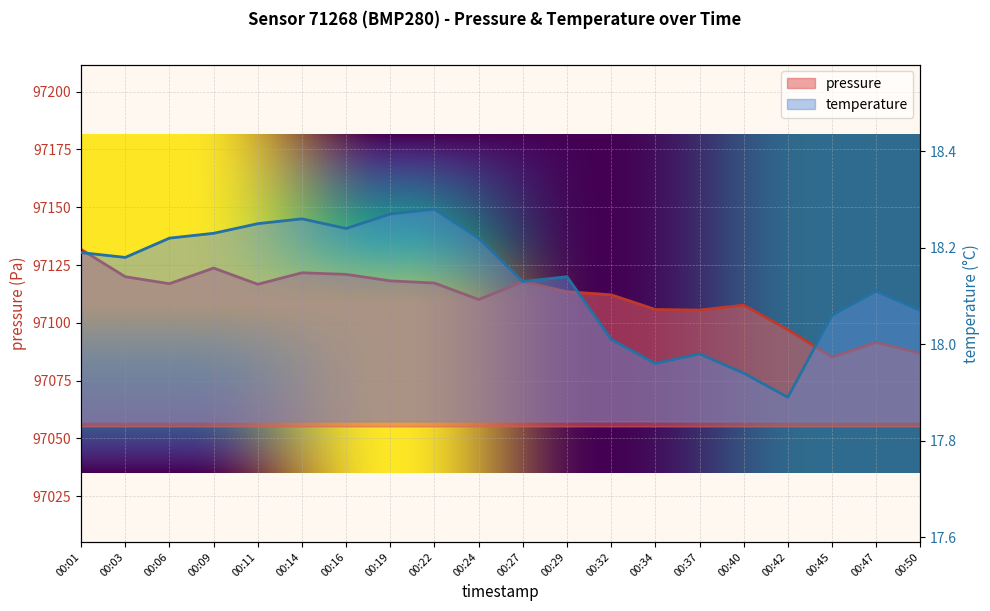

Reading left to right, transcribe all the data shown in this chart.

pressure: 97131.8	97119.9	97116.9	97123.7	97116.7	97121.7	97121.0	97118.2	97117.2	97110.1	97117.8	97113.5	97112.1	97105.8	97105.5	97107.7	97097.0	97085.2	97091.6	97086.8
temperature: 18.2	18.2	18.2	18.2	18.2	18.3	18.2	18.3	18.3	18.2	18.1	18.1	18.0	18.0	18.0	17.9	17.9	18.1	18.1	18.1